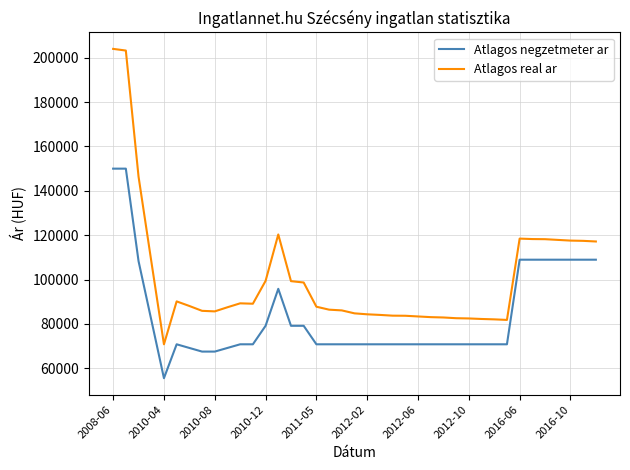

True or false: Atlagos real ar and Atlagos negzetmeter ar intersect in this chart.

False